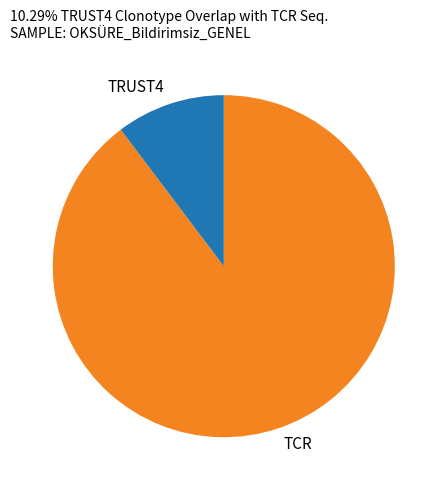

Which category has the biggest portion of the pie?

TCR